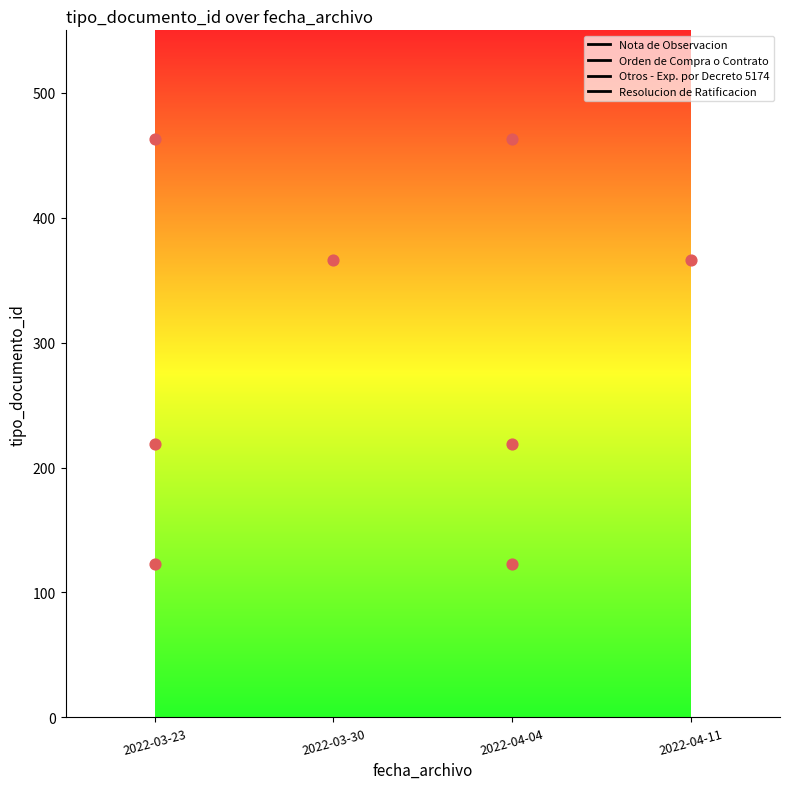

Is the value of Resolucion de Ratificacion at 2022-03-23 greater than the value of Nota de Observacion at 2022-04-04?

No